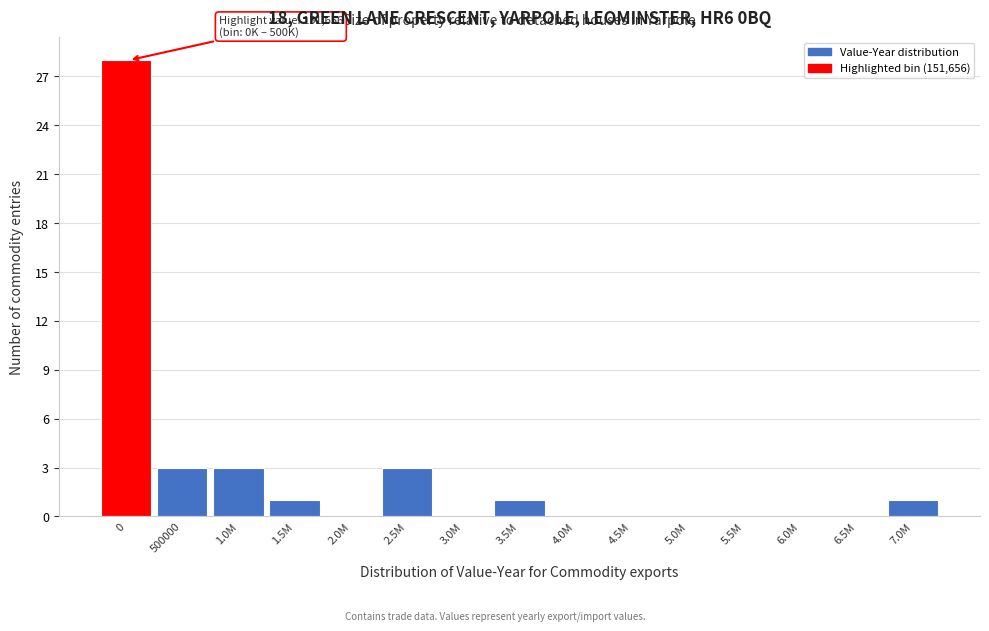

Reading right to left, list all the values displayed in this chart.

7.0M=1	6.5M=0	6.0M=0	5.5M=0	5.0M=0	4.5M=0	4.0M=0	3.5M=1	3.0M=0	2.5M=3	2.0M=0	1.5M=1	1.0M=3	500000=3	0=28